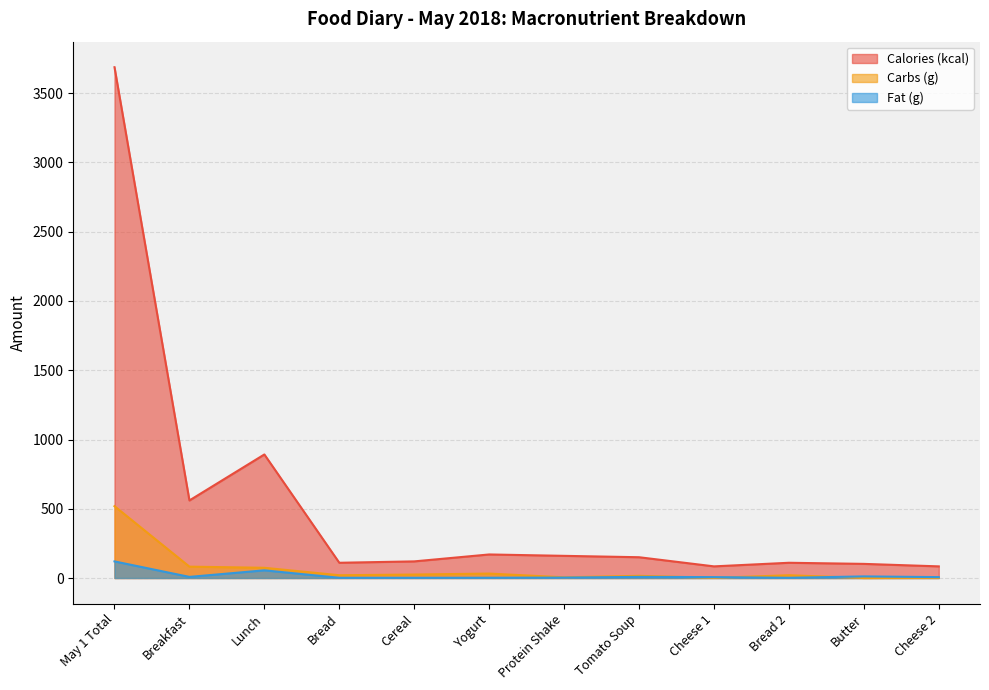

What is the label of the 9th point from the right?

Bread